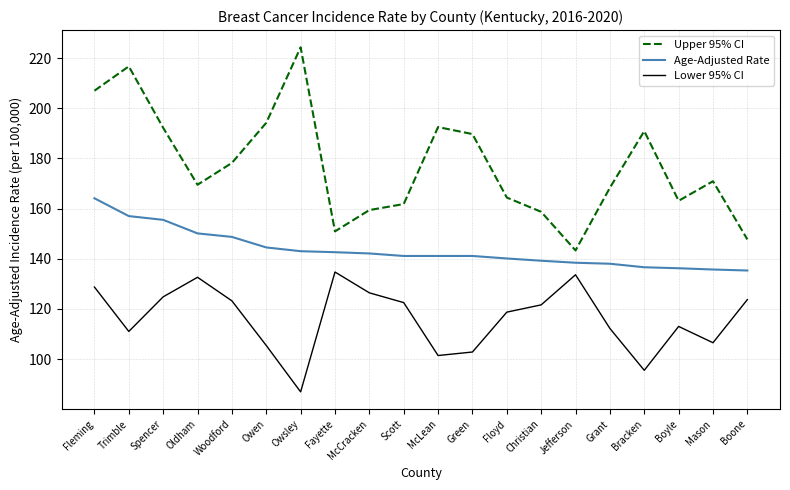

At which label does Age-Adjusted Rate reach its peak?

Fleming